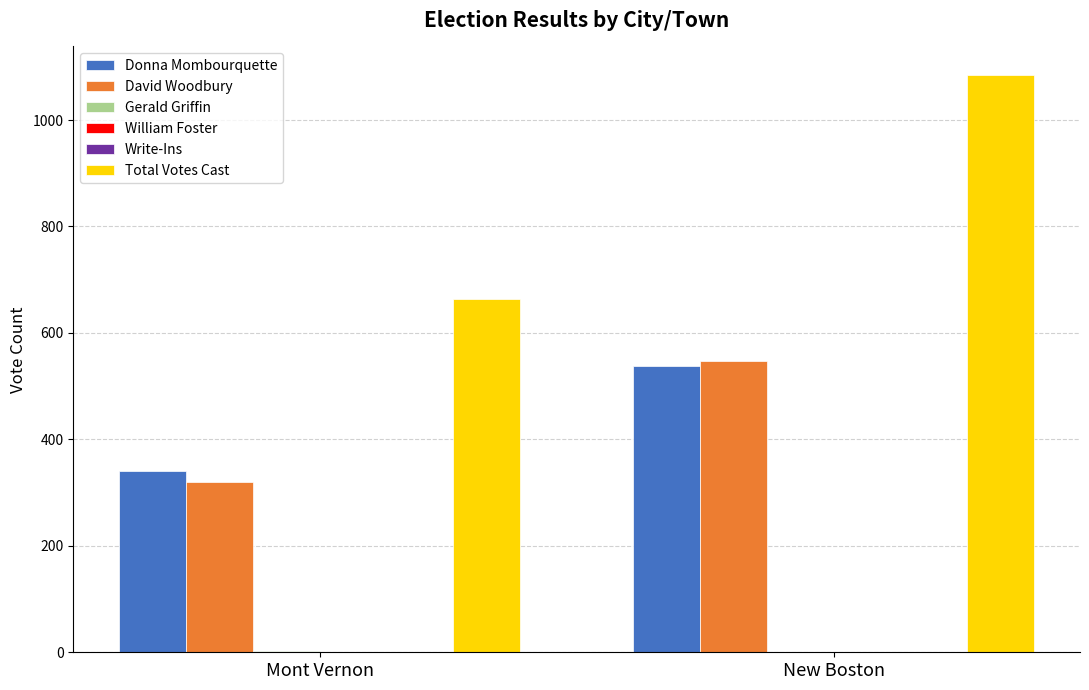

How many groups of bars are there?

2